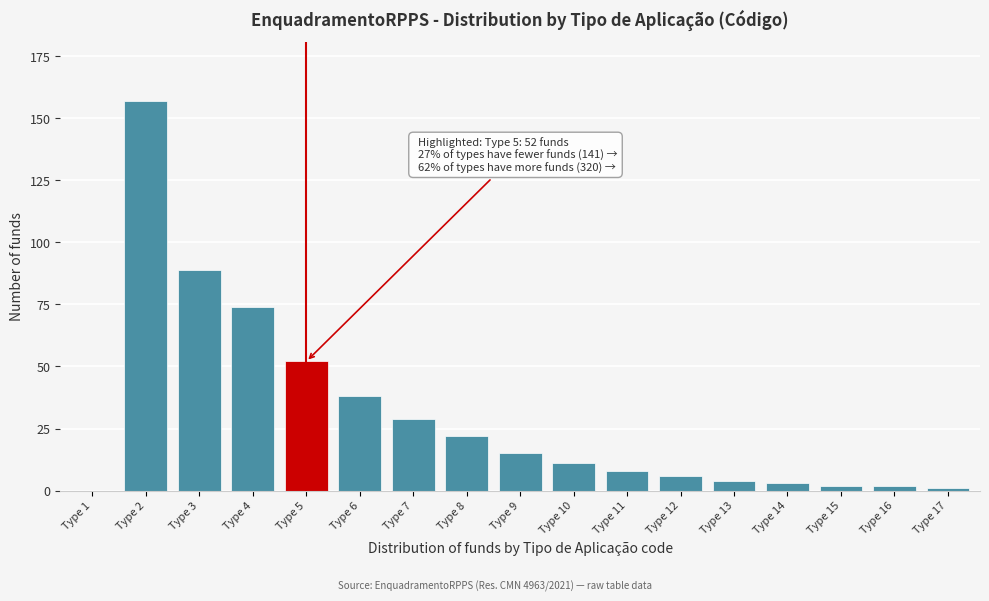

Reading right to left, transcribe all the data shown in this chart.

Type 17=1	Type 16=2	Type 15=2	Type 14=3	Type 13=4	Type 12=6	Type 11=8	Type 10=11	Type 9=15	Type 8=22	Type 7=29	Type 6=38	Type 5=52	Type 4=74	Type 3=89	Type 2=157	Type 1=0